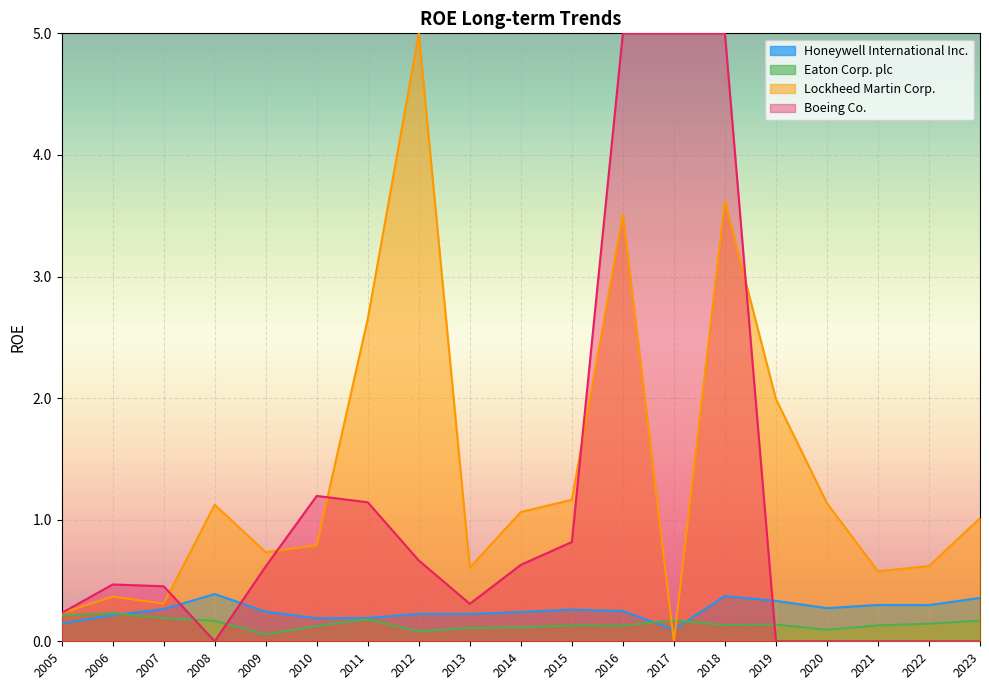

Count the Eaton Corp. plc values in the range 0 to 1.

19